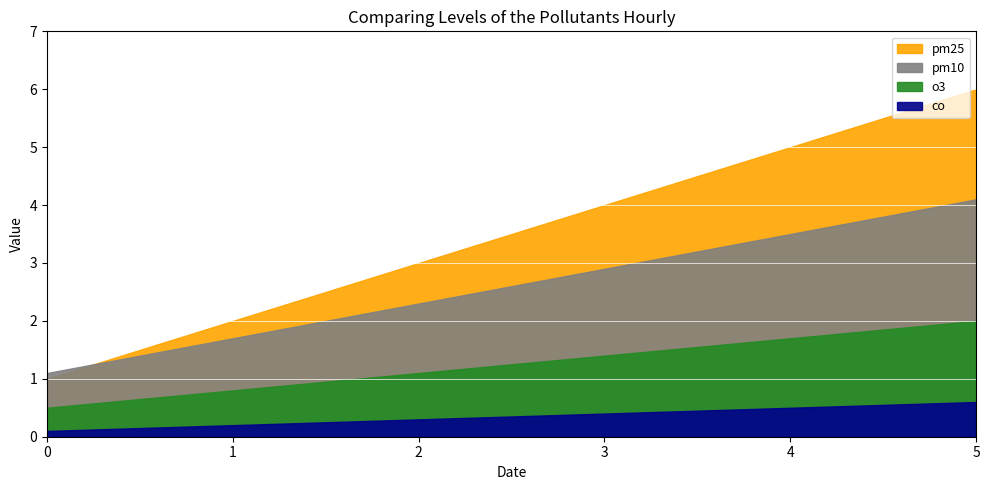

What is the greatest value displayed?

6